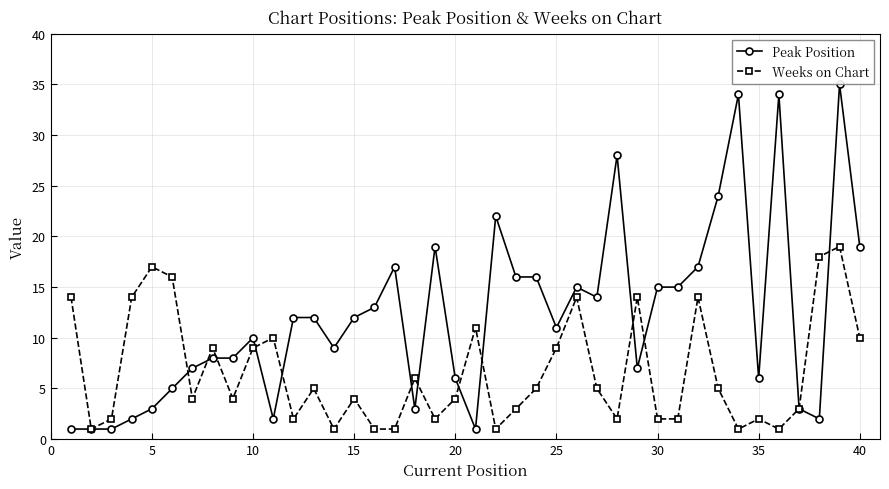

True or false: Peak Position has more than 1 interior local peaks.

True